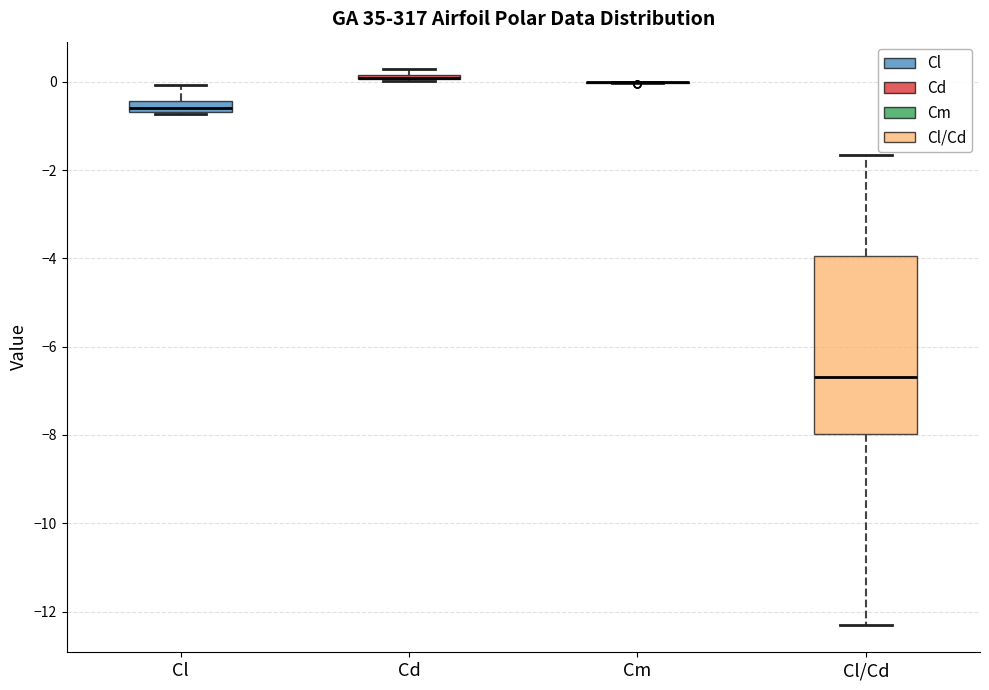

Where is the upper edge of the box for Cd on the y-axis? The values are not printed on the chart, so give them approximately, as read against the axis.

0.2